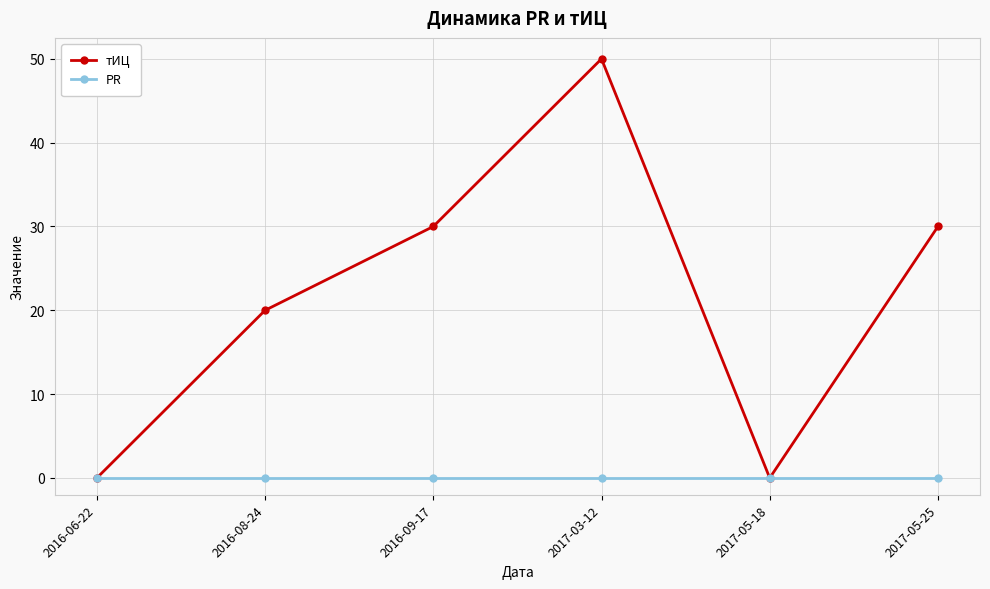

List the series in order of their peak value, lowest first.

PR, тИЦ